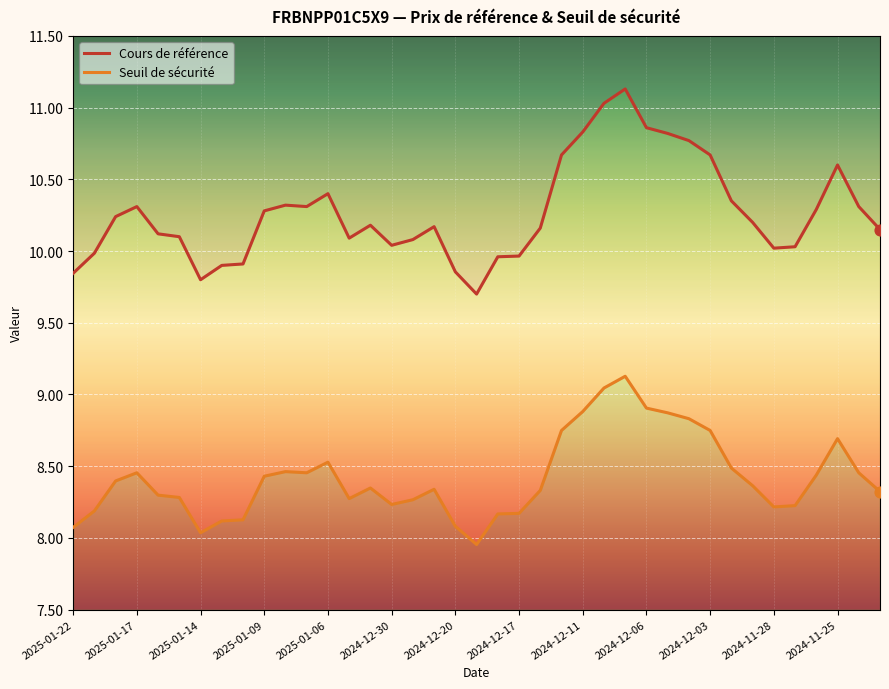

At how many categories does at least one series exceed 8?

39